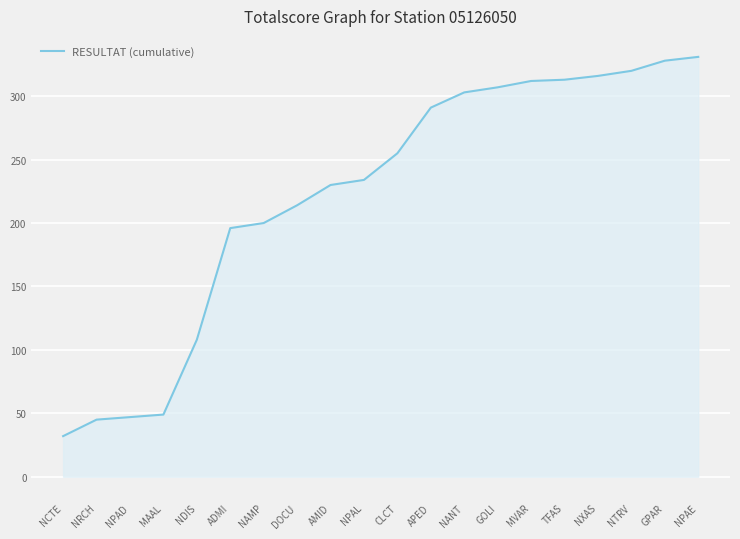

Which has a higher value, NRCH or TFAS?

TFAS